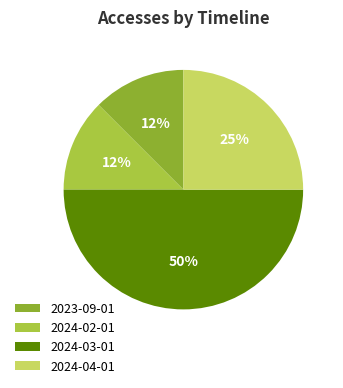

How many slices are in this pie chart?

4